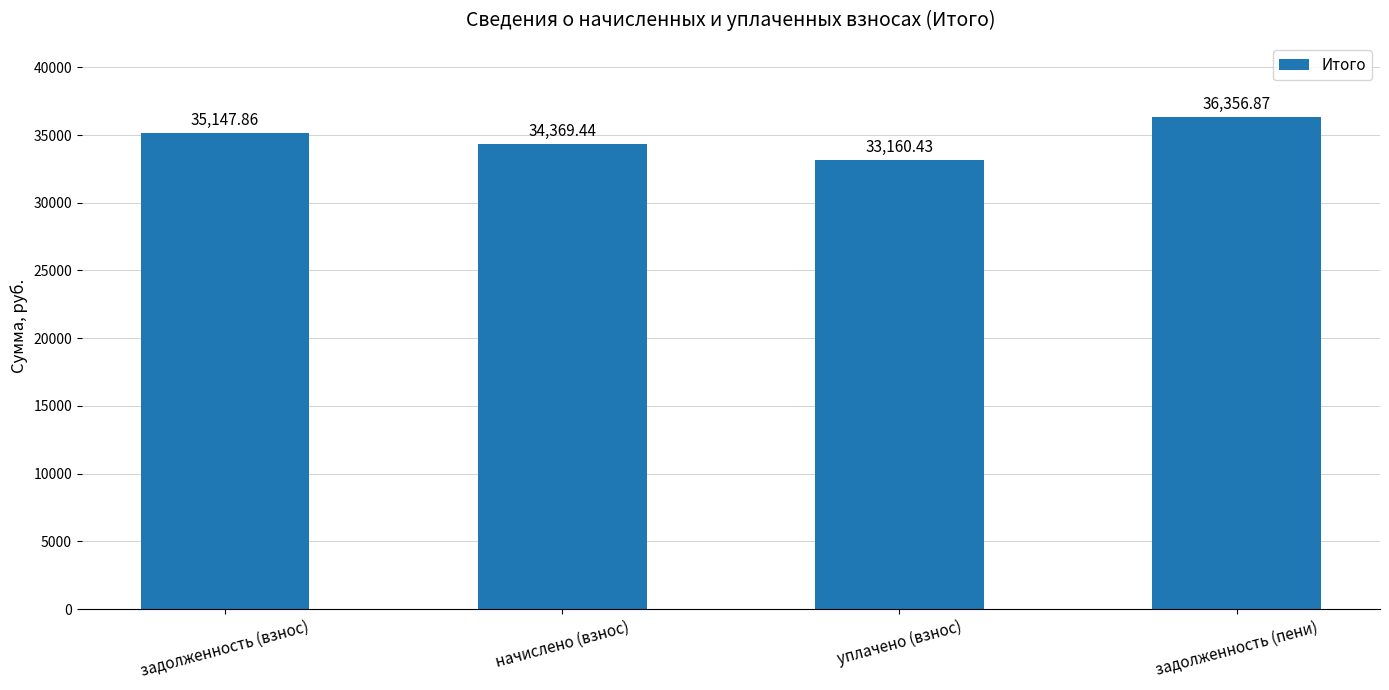

What is the ratio of the value at уплачено (взнос) to the value at задолженность (пени)?

0.9